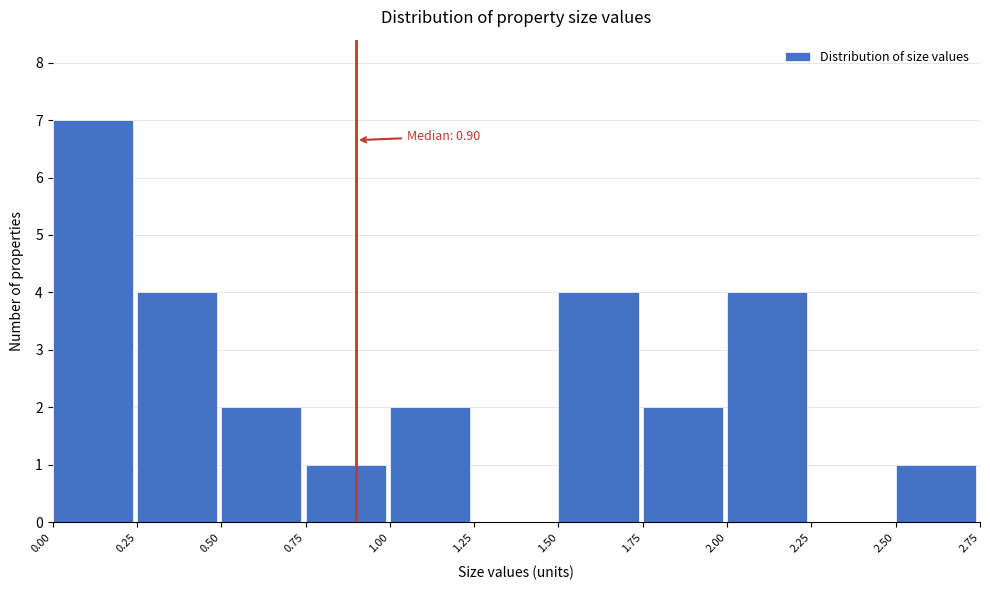

Over which range of the x-axis is the bar tallest?

0.00 to 0.25